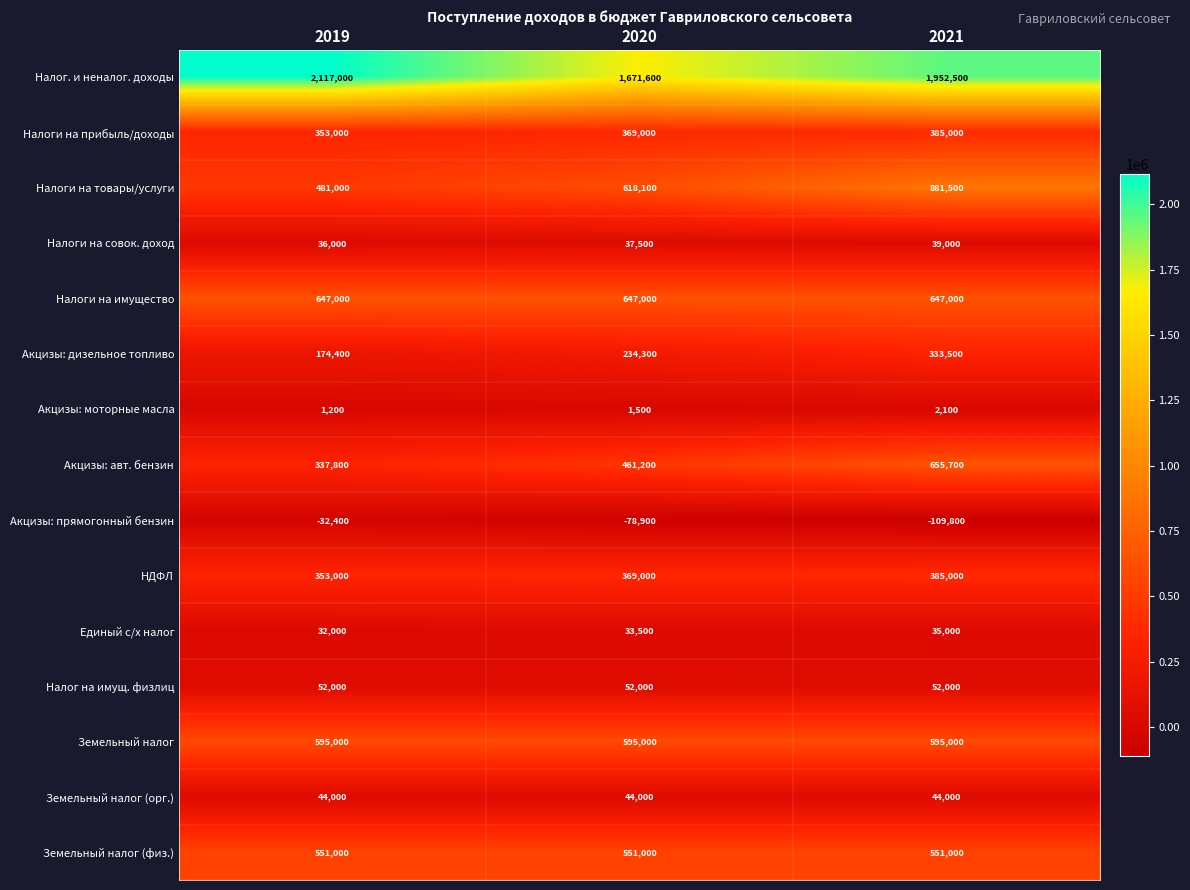

Between 2019 and 2021, which series saw the biggest shift?

Налоги на товары/услуги